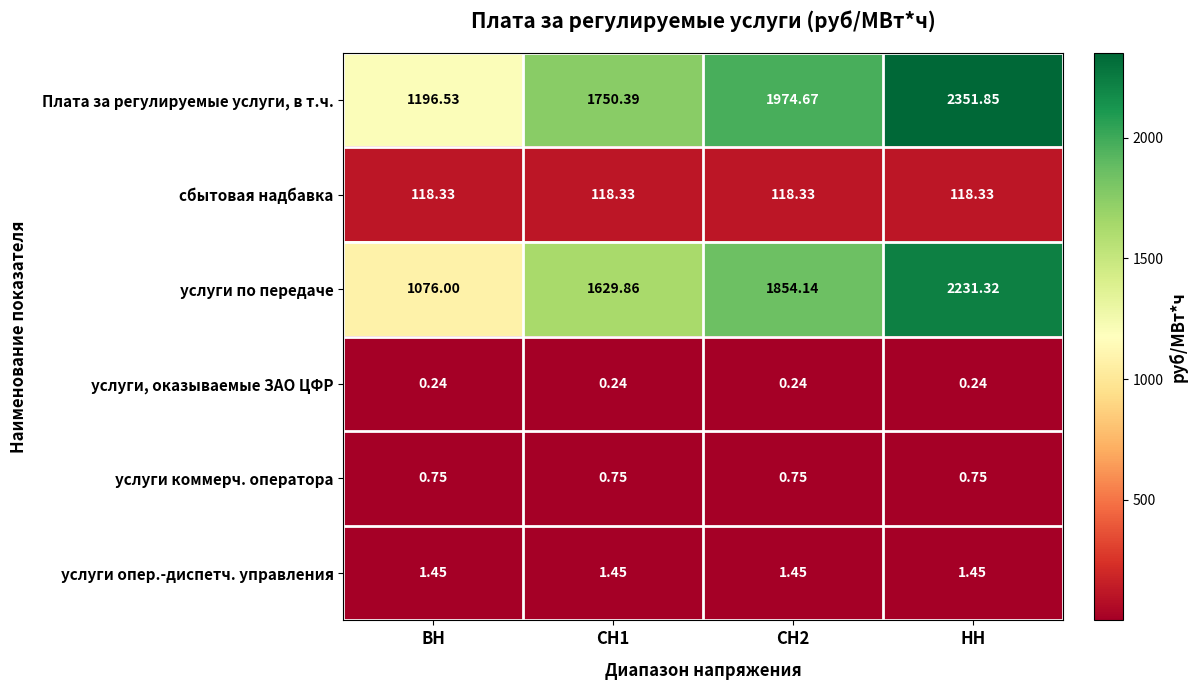

At which category is the sum across all series the highest?

НН